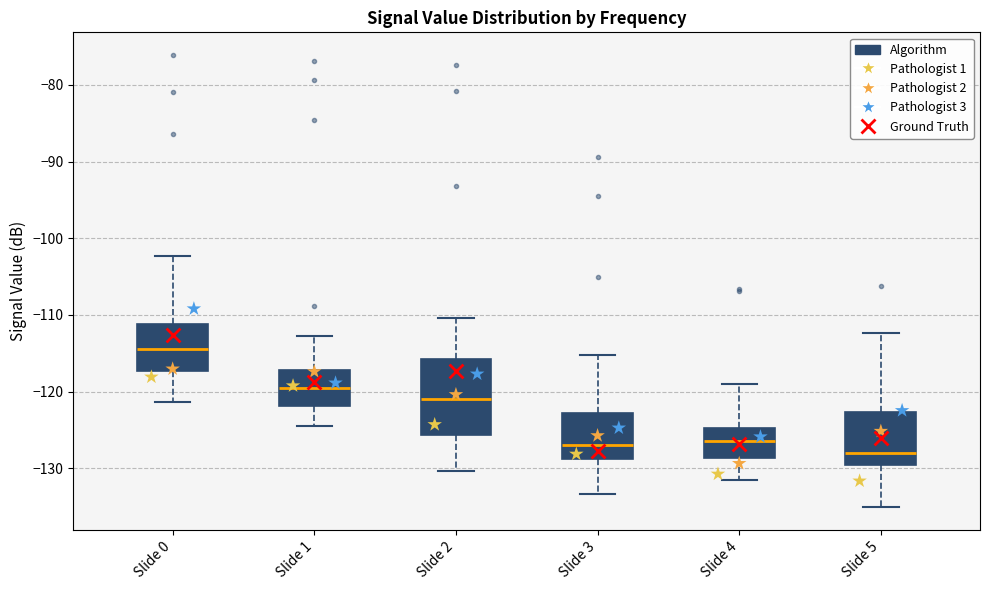

Which box's median line is the lowest?

Slide 5